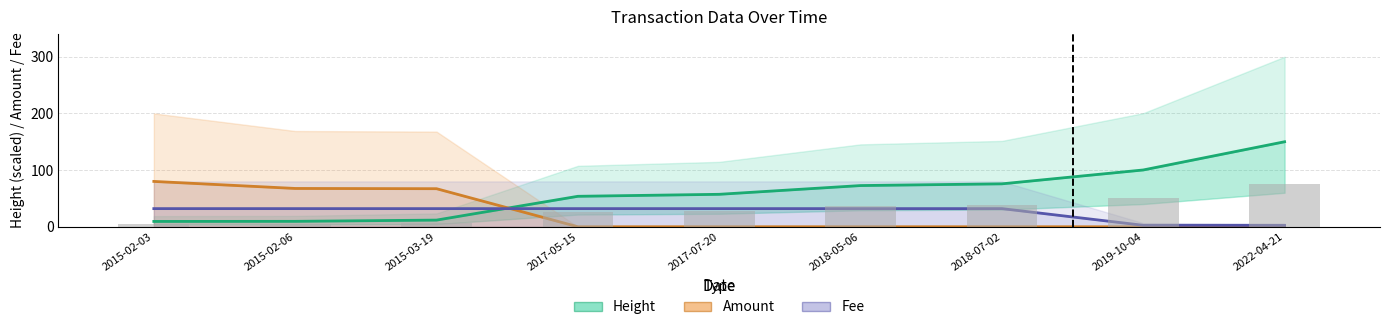

Rank the series by their maximum value, from highest to lowest.

Height, Amount, Bar (Height ref), Fee